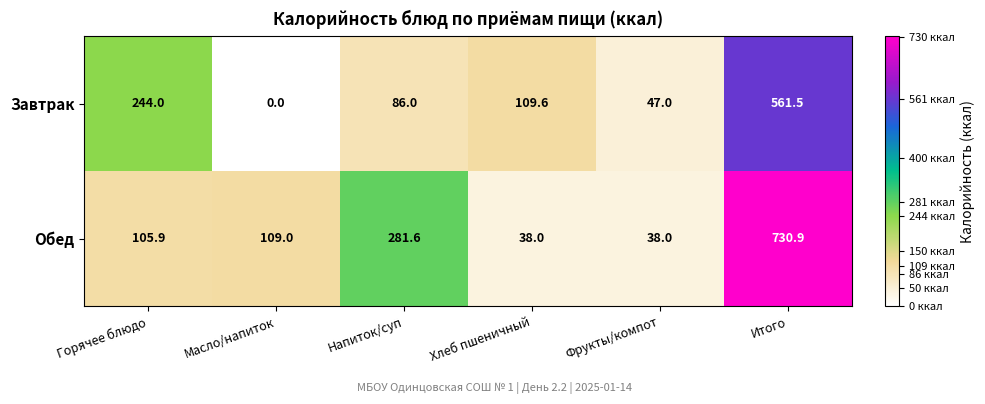

What is the total value across all series at Хлеб пшеничный?

147.6